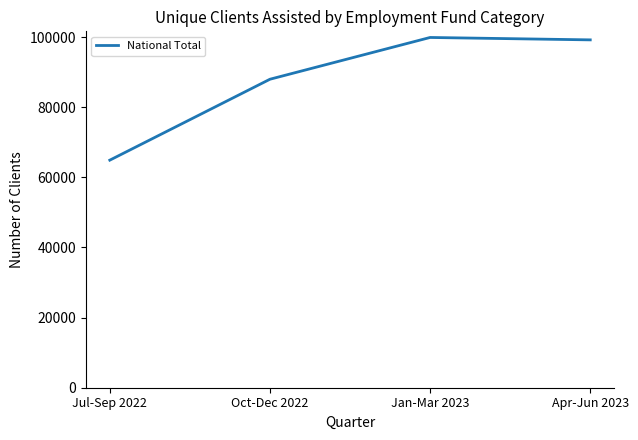

Does the chart have visible grid lines?

No